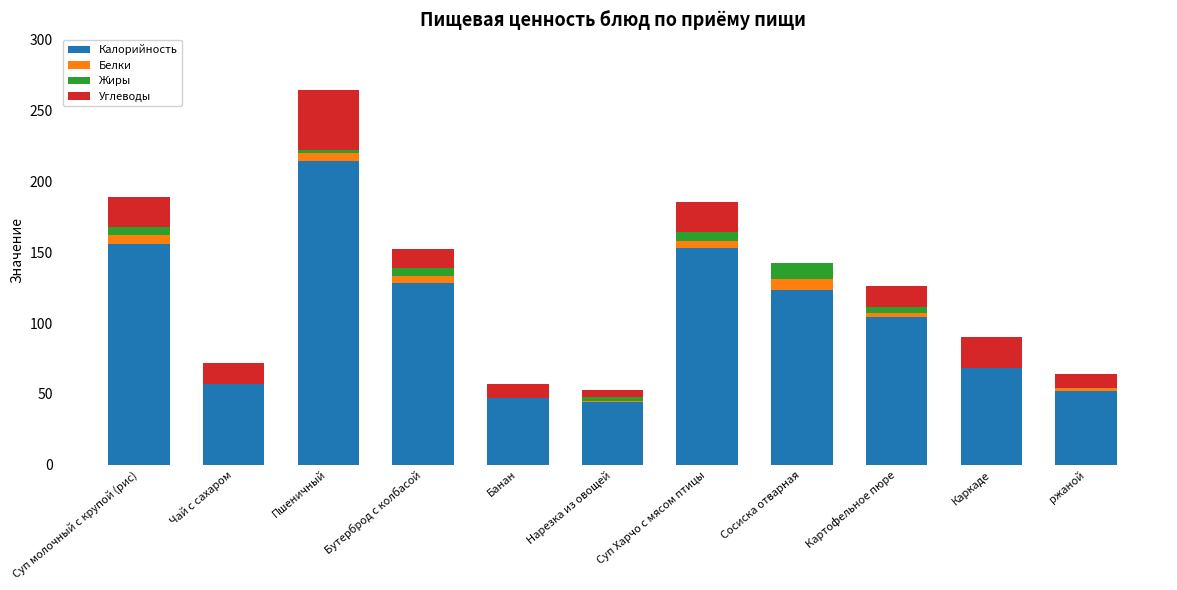

Are the bars grouped side by side (vs. stacked)?

No